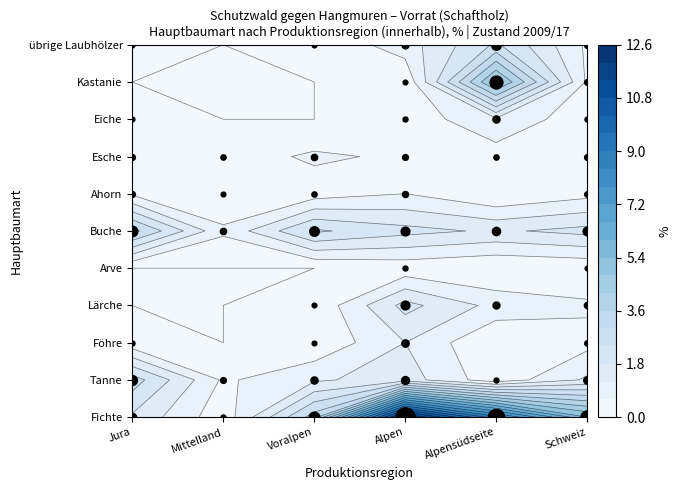

Which series has the largest total across all categories?

Fichte